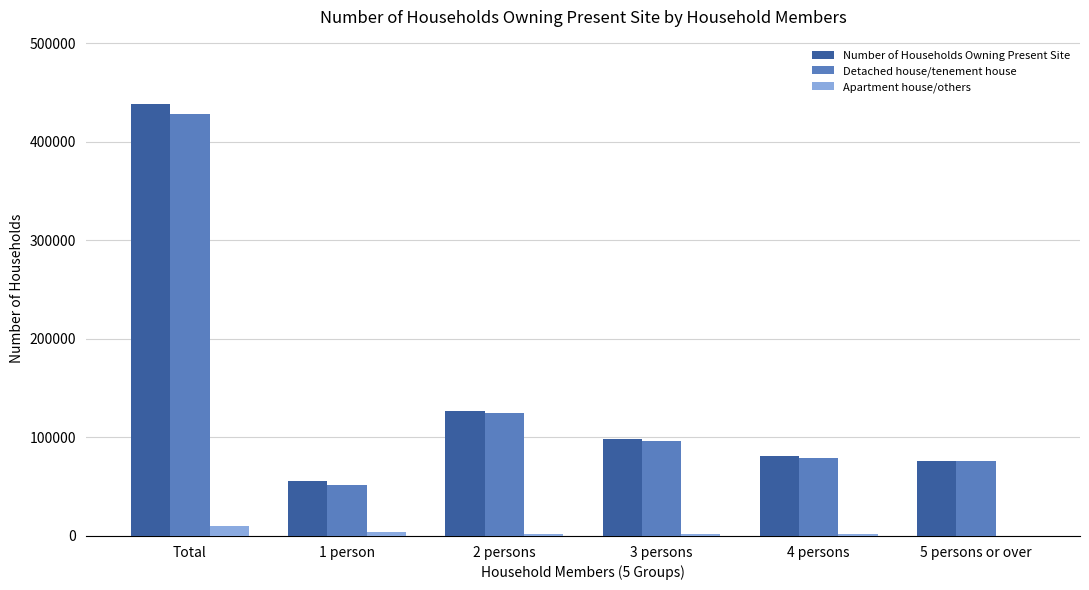

Between 2 persons and 5 persons or over, which series saw the biggest shift?

Number of Households Owning Present Site